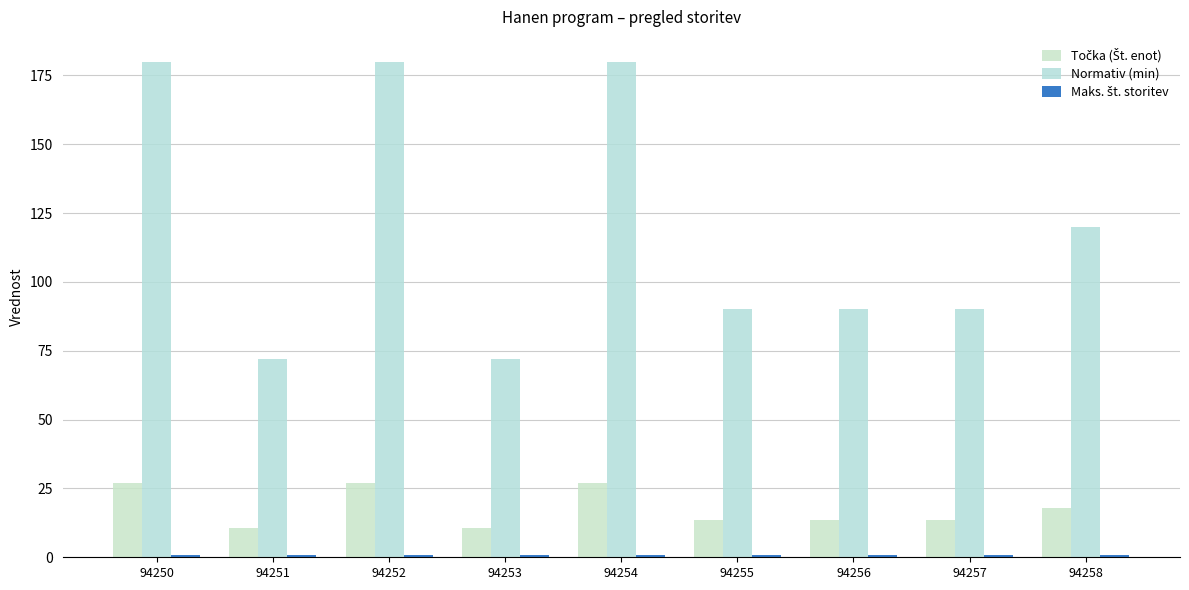

The value of Točka (Št. enot) at 94251 is 3.4. True or false?

False